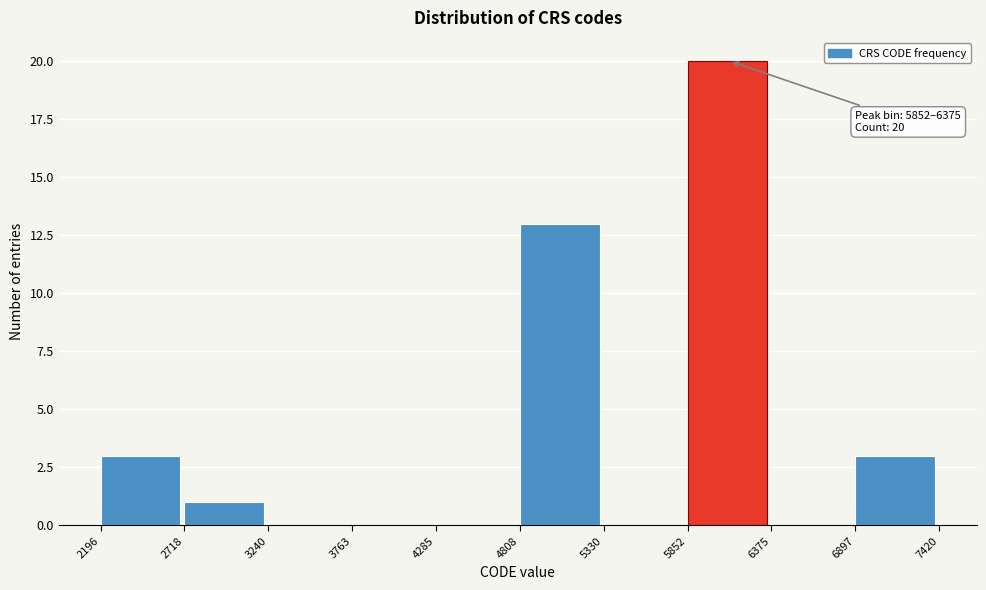

Which range on the x-axis has the tallest bar?

5852 to 6375